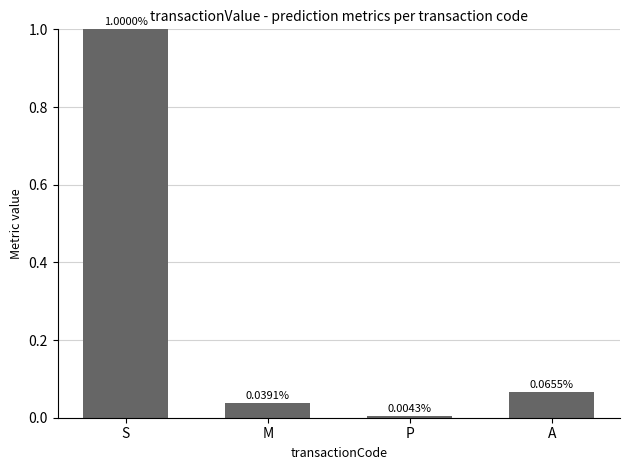

Is it true that the value at S is 1.0?

True